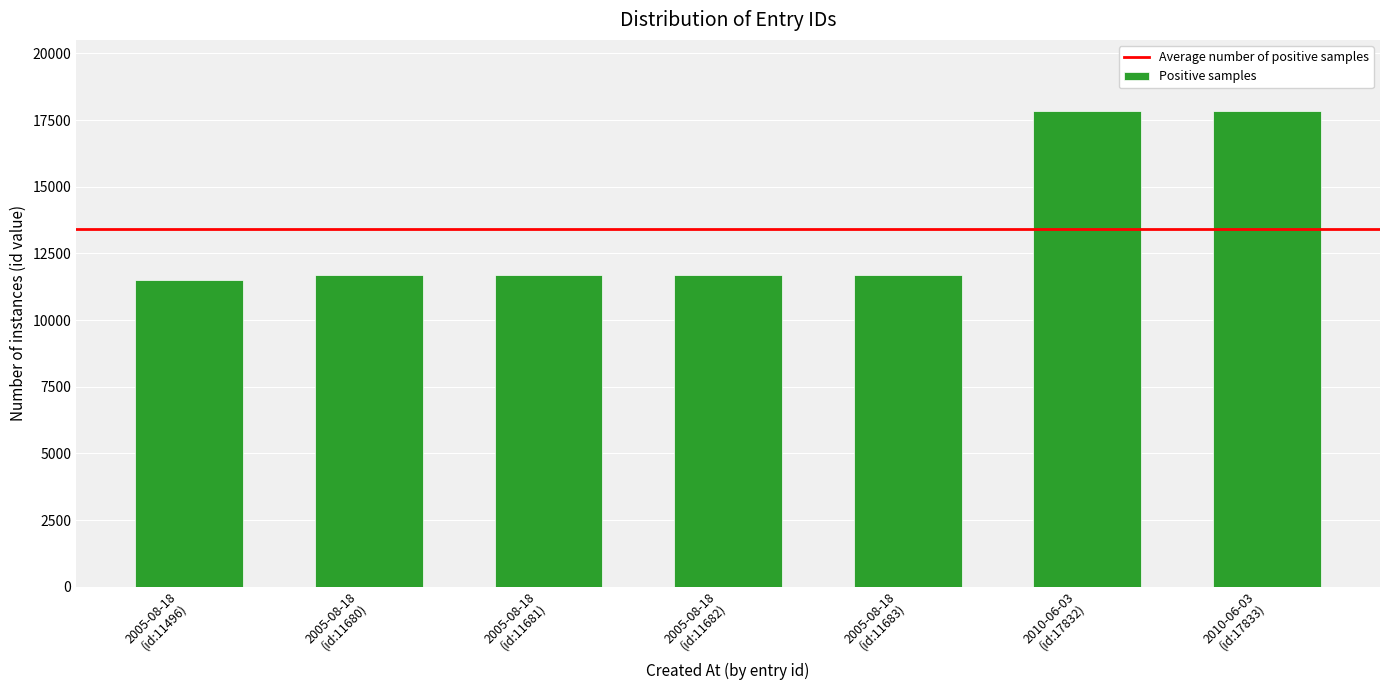

Approximately how many times larger is the value at 2010-06-03
(id:17832) compared to 2005-08-18
(id:11682)?

1.5